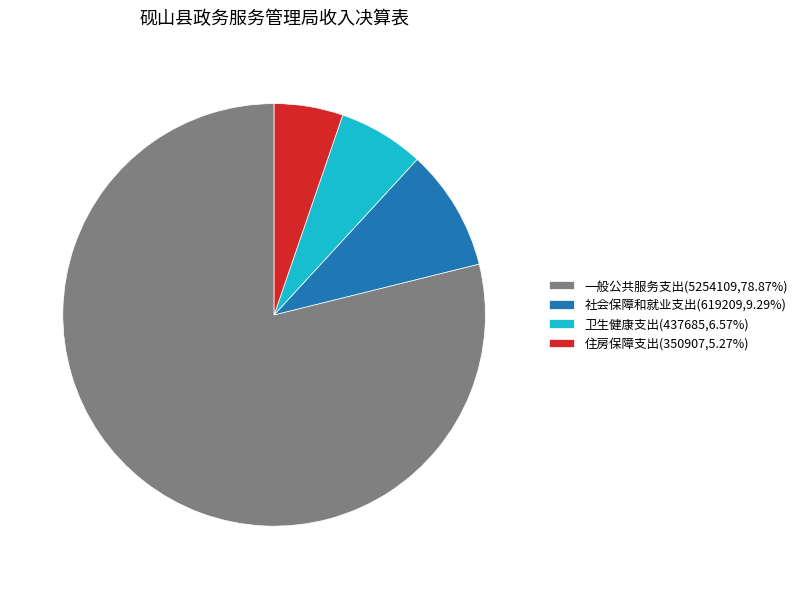

What is the ratio of the value at 一般公共服务支出(5254109,78.87%) to the value at 住房保障支出(350907,5.27%)?

15.0